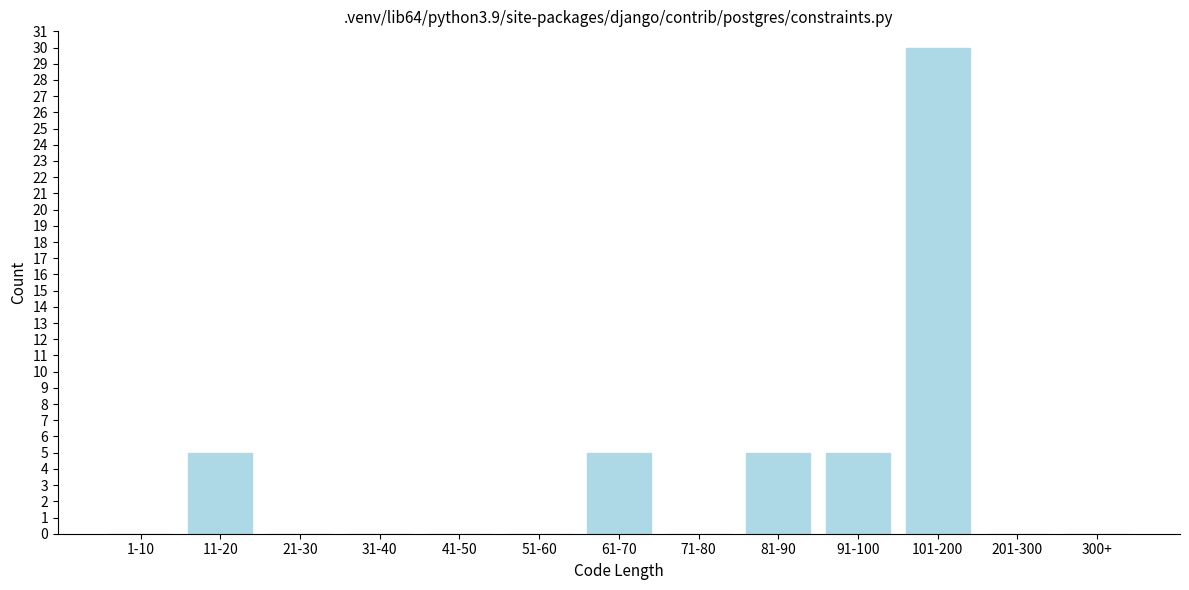

Reading right to left, what are all the values shown in this chart?

300+=0	201-300=0	101-200=30	91-100=5	81-90=5	71-80=0	61-70=5	51-60=0	41-50=0	31-40=0	21-30=0	11-20=5	1-10=0